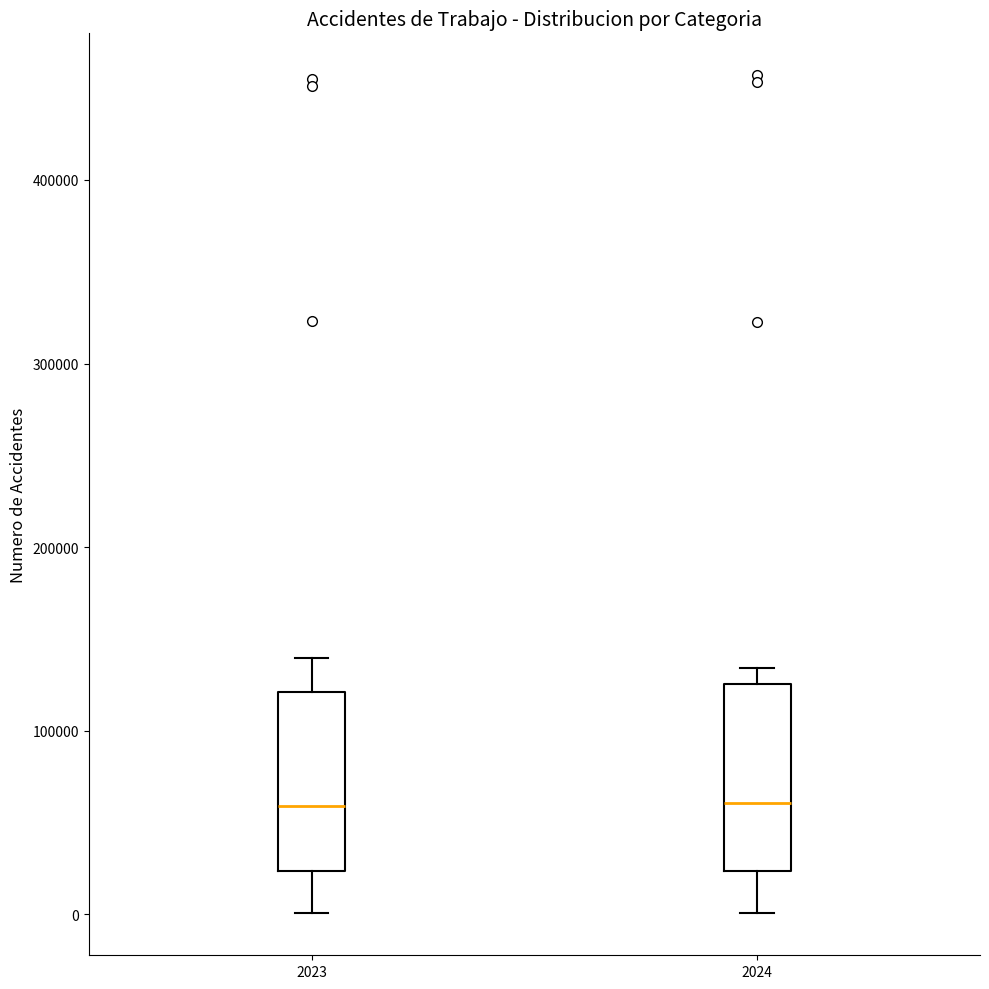

Reading left to right, read every box against the y-axis: the position of its median line, the range the box covers, and the ends of its whiskers. The values are not printed on the chart, so give them approximately, as read against the axis.

2023: median 60000, box 20000 to 120000, whiskers 0 to 140000
2024: median 60000, box 20000 to 130000, whiskers 0 to 130000 (just above the box's upper edge)